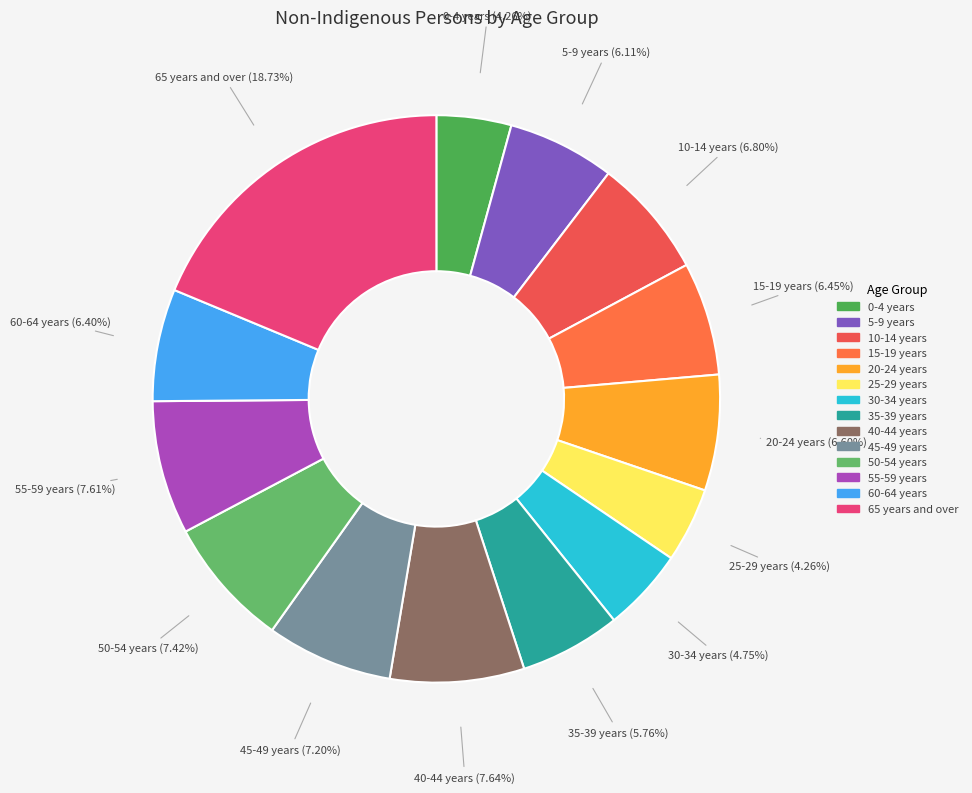

To the nearest percent, what is the difference between the largest and smallest slice percentages?

14%